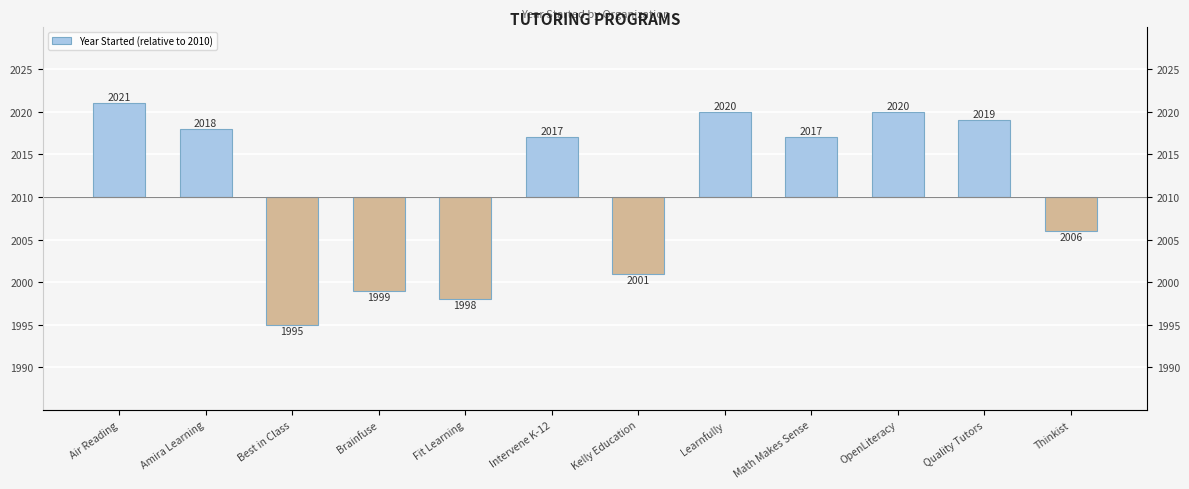

Is it true that the value at Learnfully is 17?

False